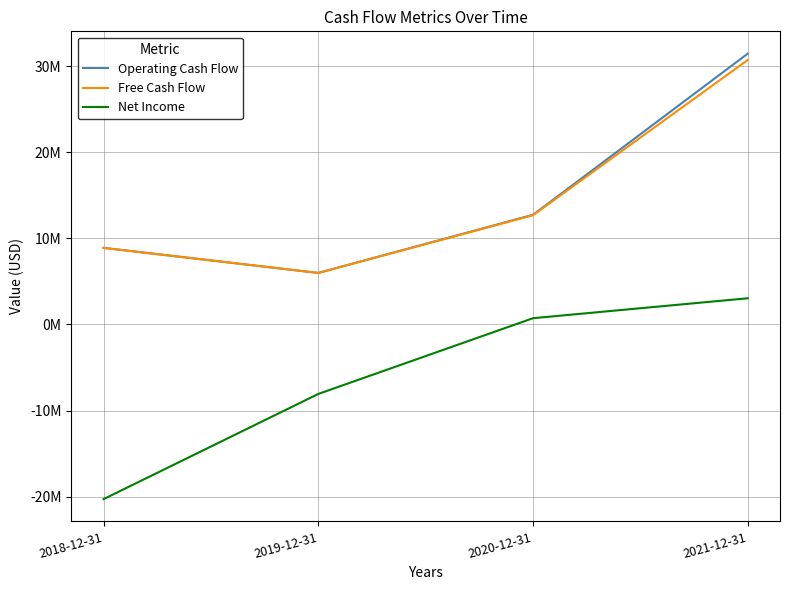

Between 2018-12-31 and 2019-12-31, which is larger?

2018-12-31